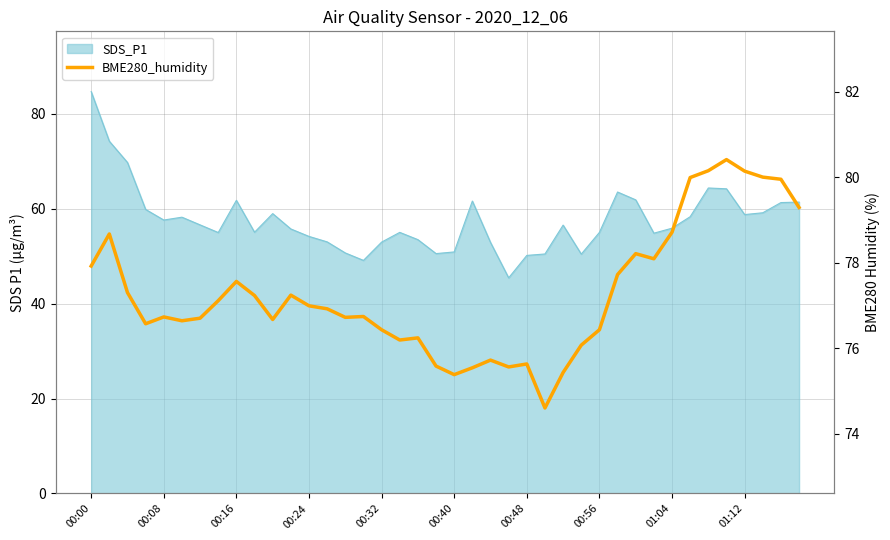

How many points are higher than both their immediate neighbors (excluding endpoints)?

10